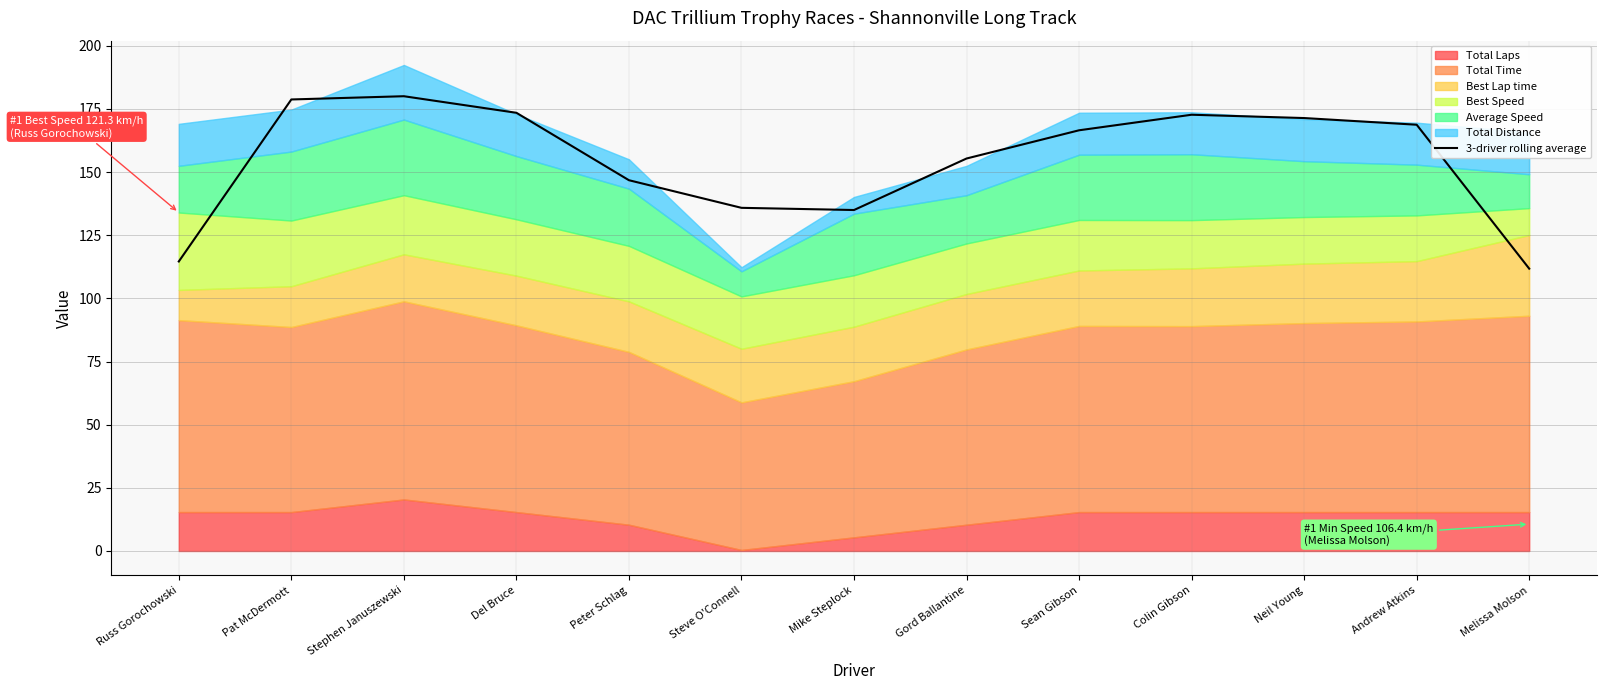

What is the ratio of the value at Neil Young to the value at Gord Ballantine?

1.1